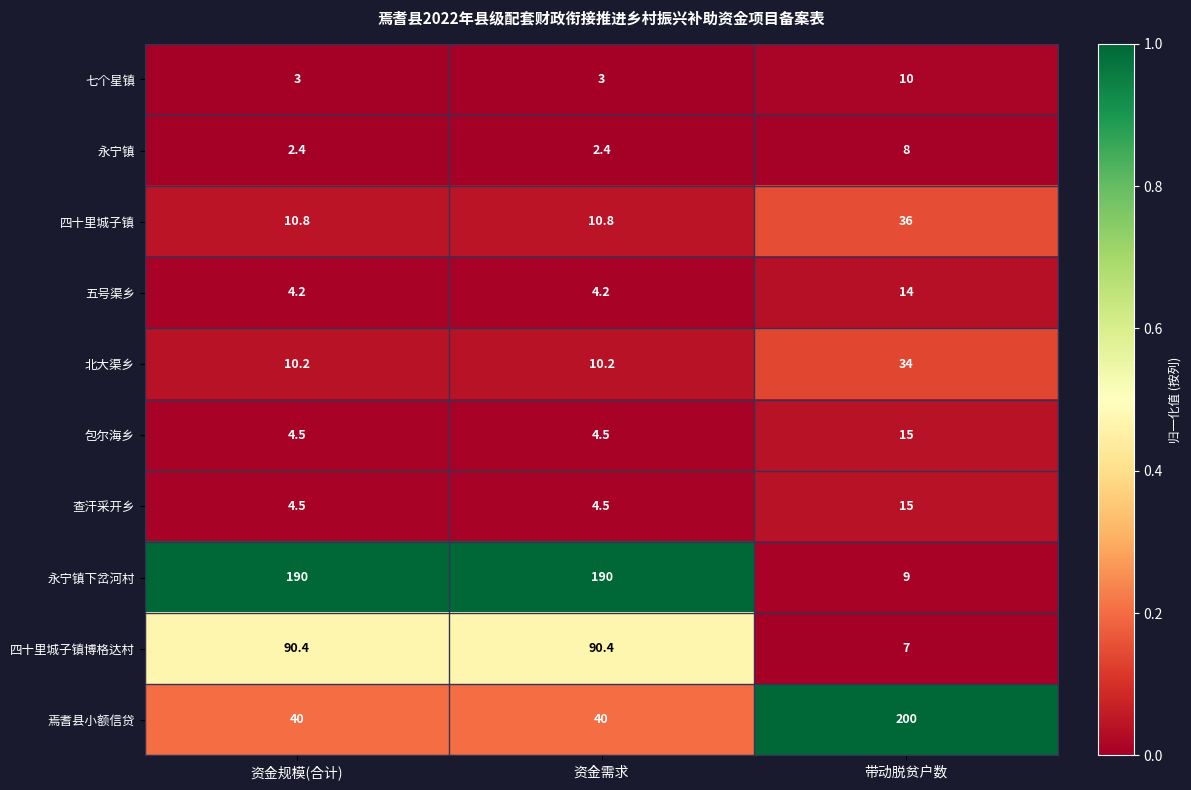

At how many categories does at least one series exceed 184?

3